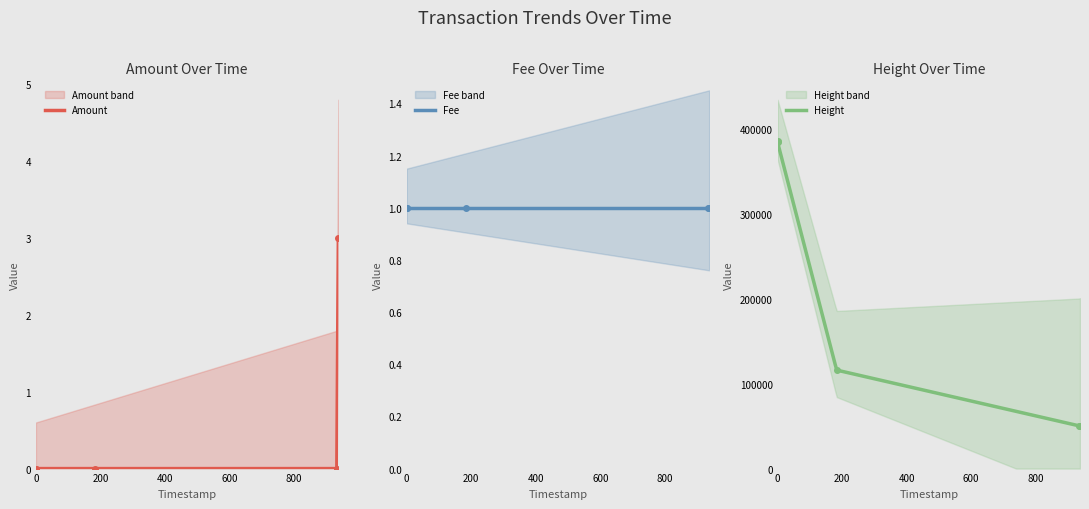

What is the approximate value of Height at 2015-07-01 11:45:23, to the nearest 50?

115850